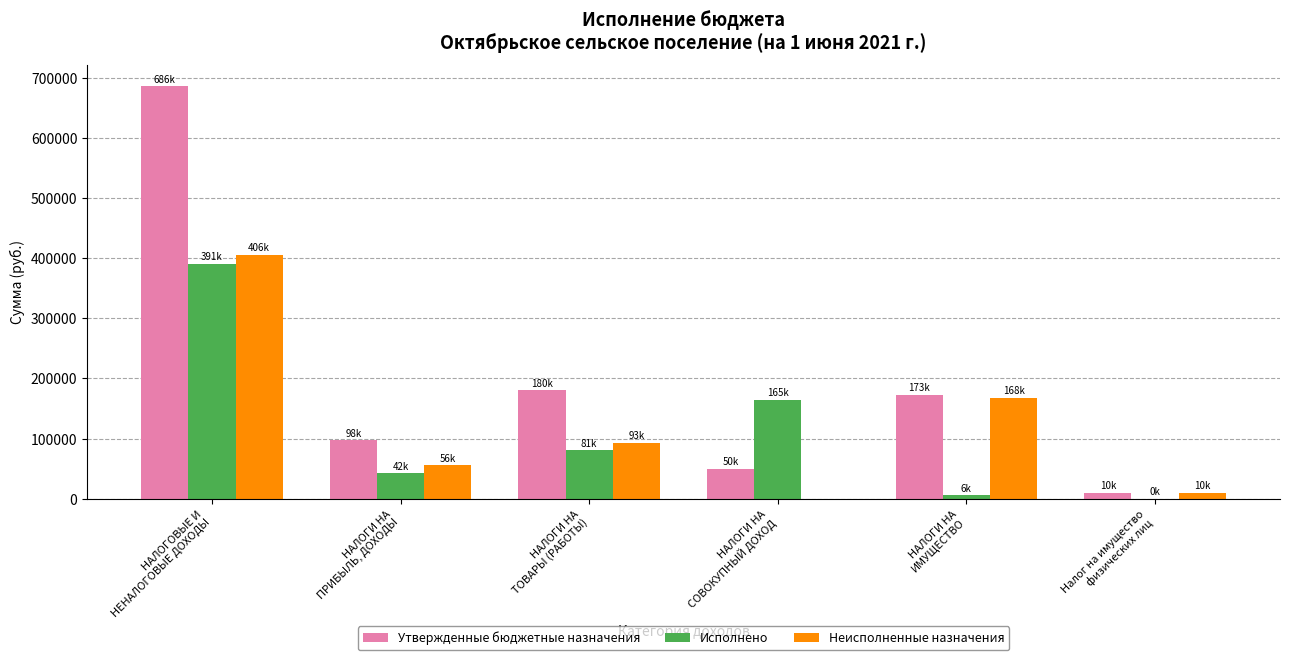

Which series has the largest total across all categories?

Утвержденные бюджетные назначения